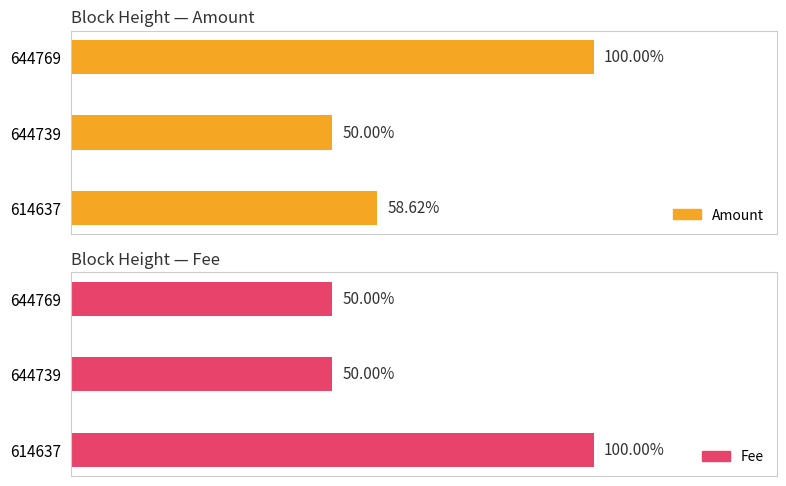

What are all the series names shown in the legend?

Amount, Fee